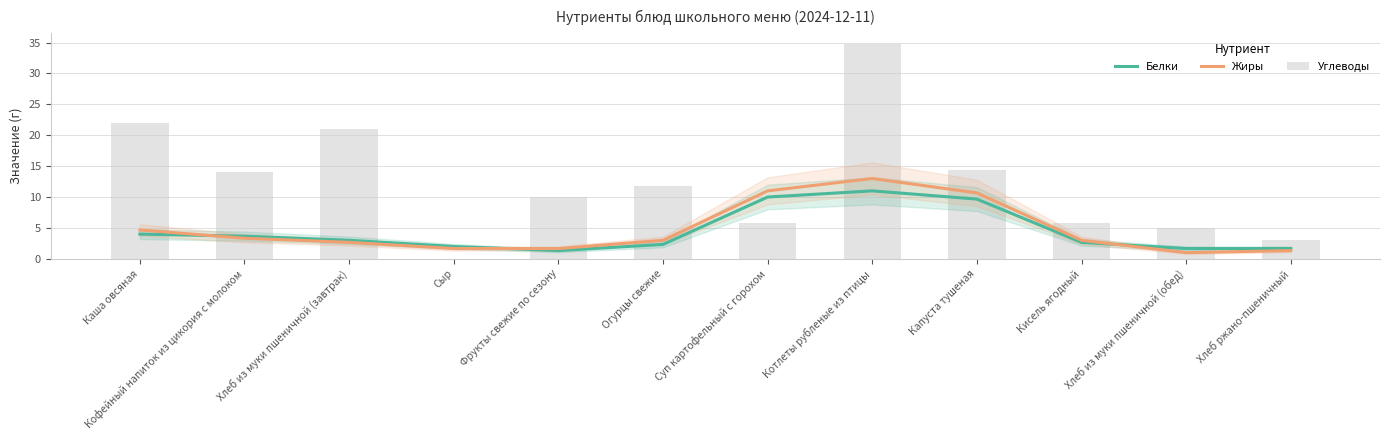

What is the value of the Жиры bar at the 4th from the left?

1.7